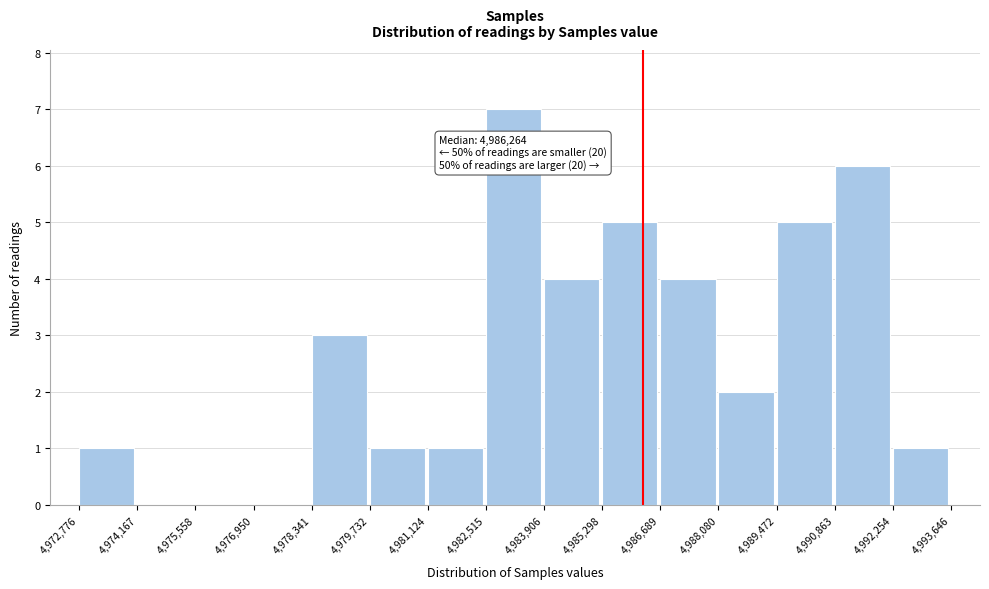

Over which range of the x-axis is the bar tallest?

4,982,515 to 4,983,906